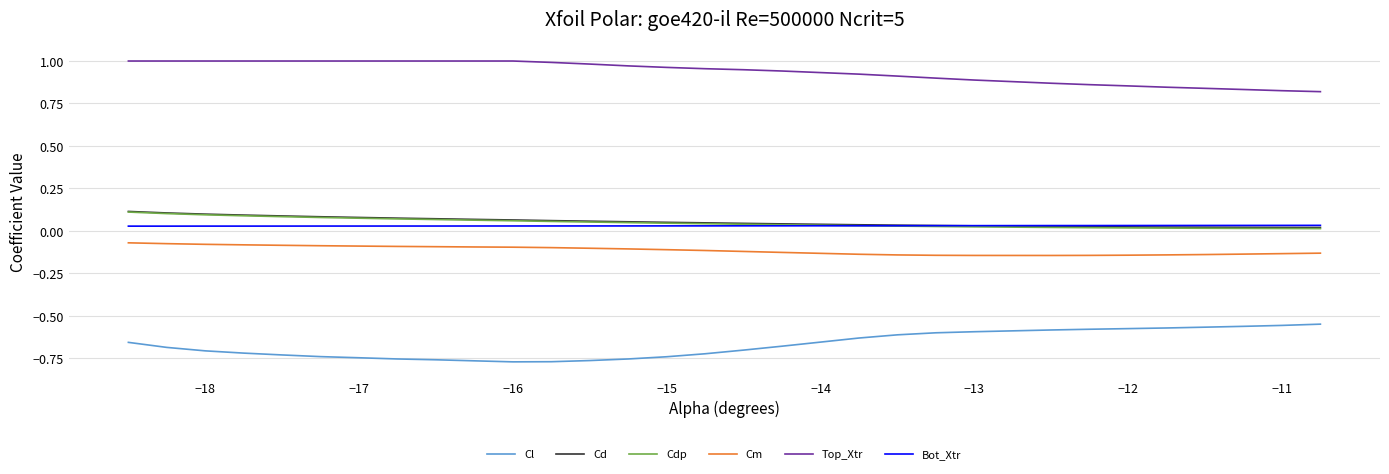

What are all the series names shown in the legend?

Cl, Cd, Cdp, Cm, Top_Xtr, Bot_Xtr